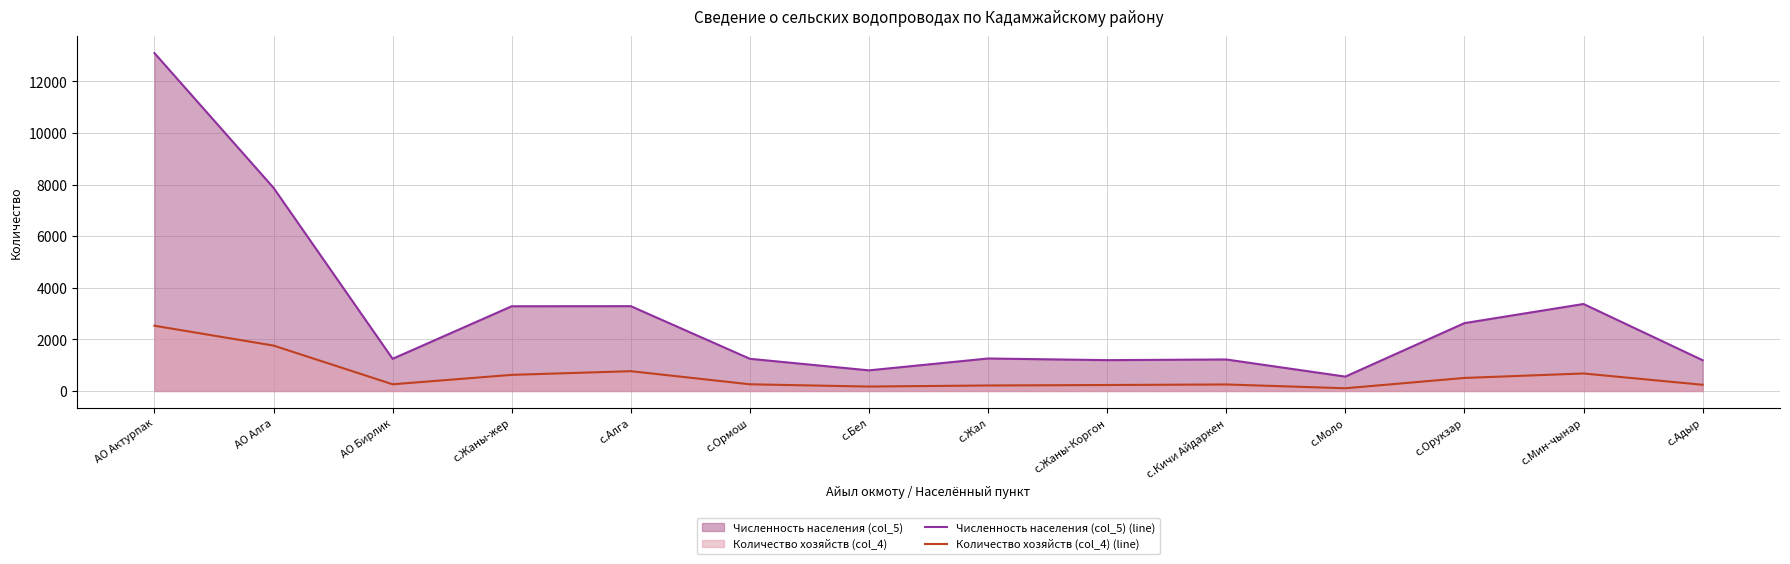

Which series changed the most between с.Жаны-Коргон and с.Орукзар?

Численность населения (col_5) (line)